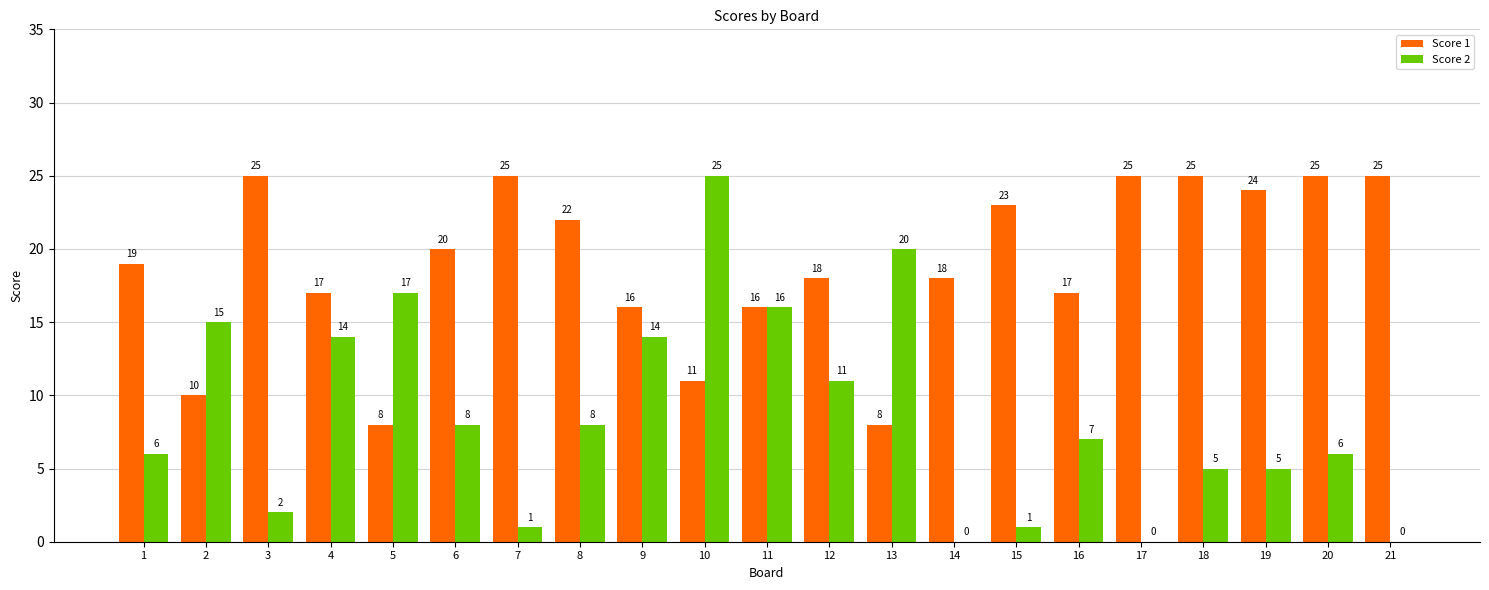

What is the spread (max minus min) of values at 3?

23